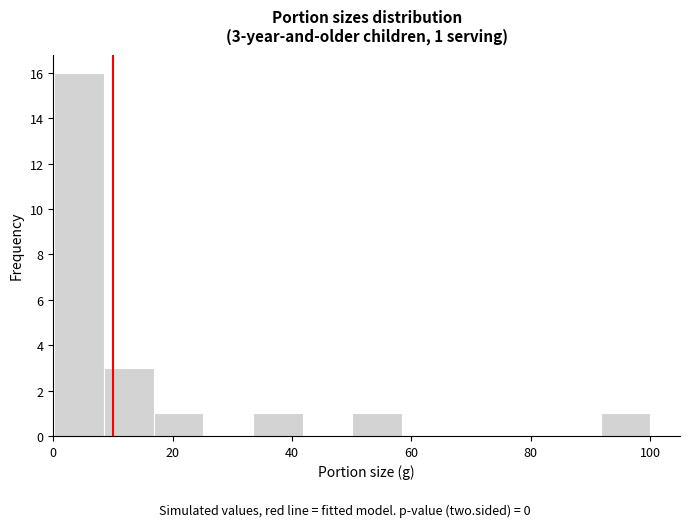

Over which range of the x-axis is the bar tallest?

0 to 8